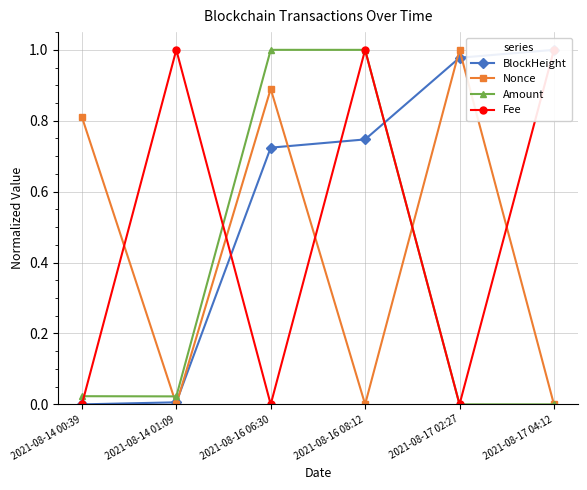

What is the label of the 3rd point from the left?

2021-08-16 06:30